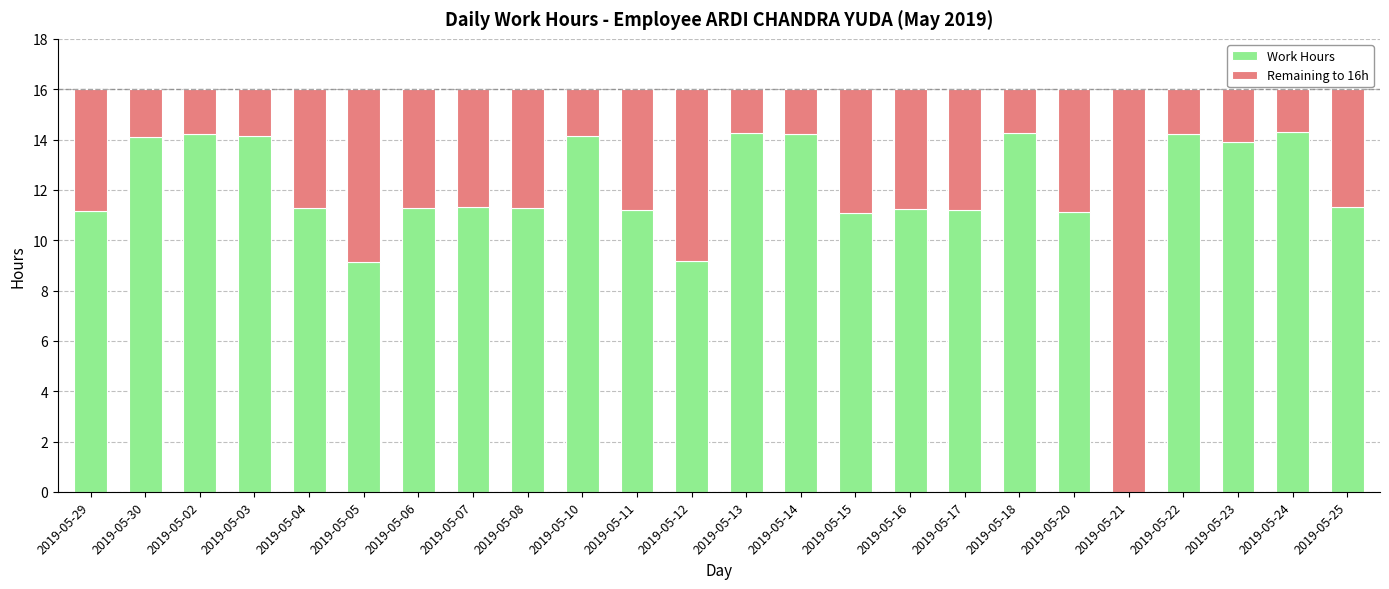

What is the total value across all series at 2019-05-23?

16.0